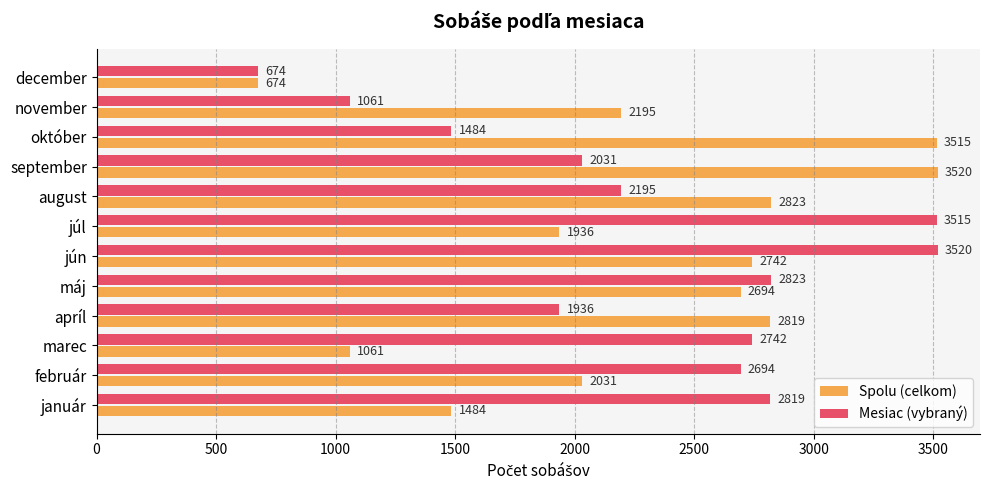

The Spolu (celkom) series shows 5733 at september. True or false?

False